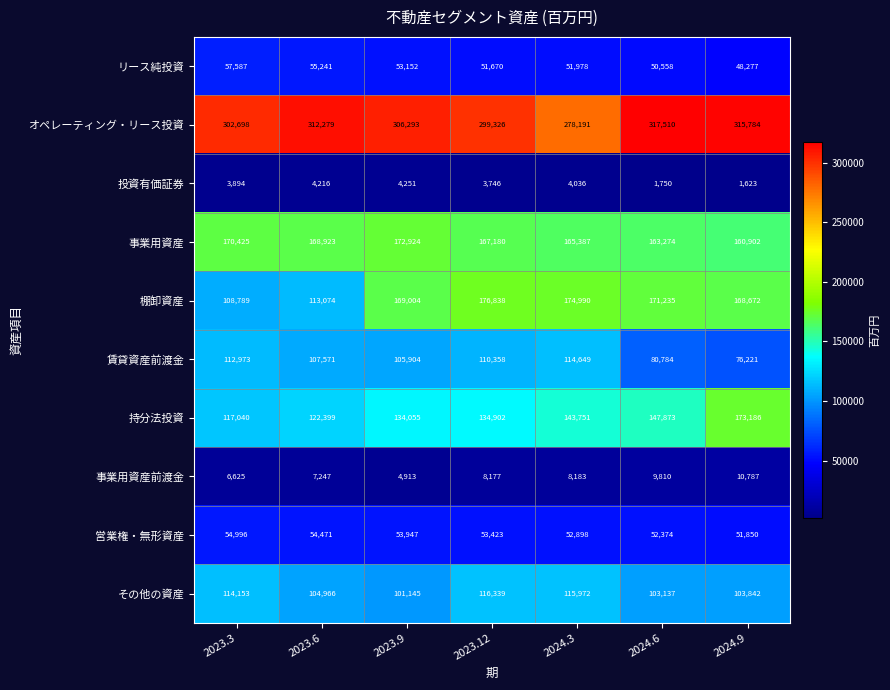

What is the total value across all series at 2023.9?

1105588